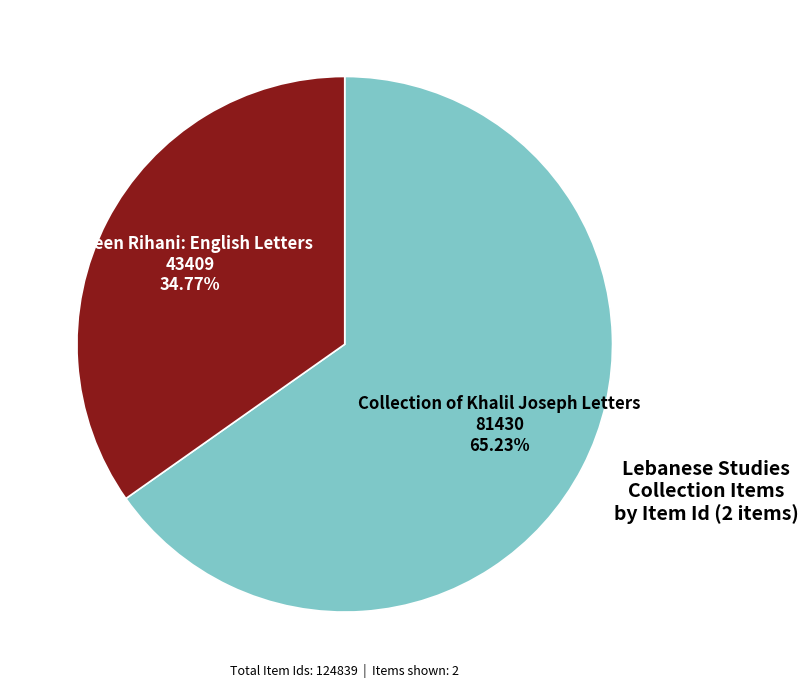

Is there a majority slice in this chart?

Yes